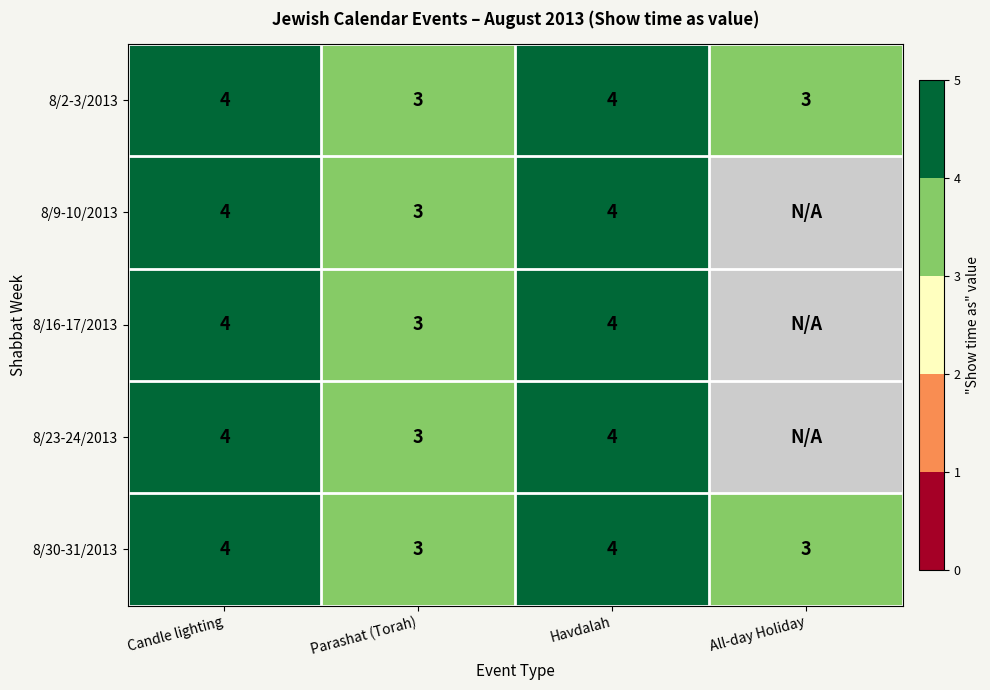

Is the value of 8/23-24/2013 at Havdalah greater than the value of 8/30-31/2013 at Parashat (Torah)?

Yes